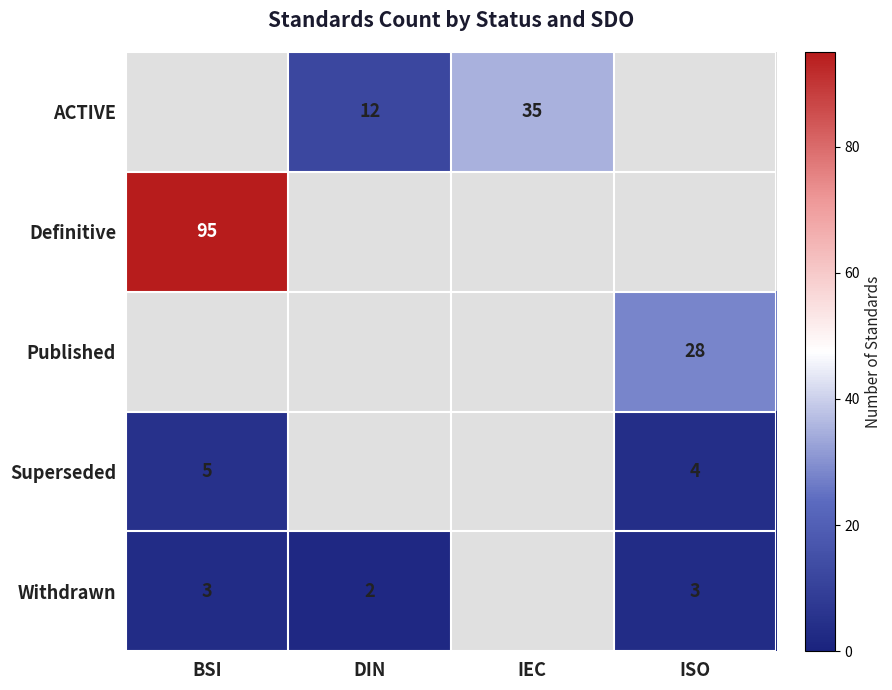

The value of ACTIVE at IEC is 58. True or false?

False